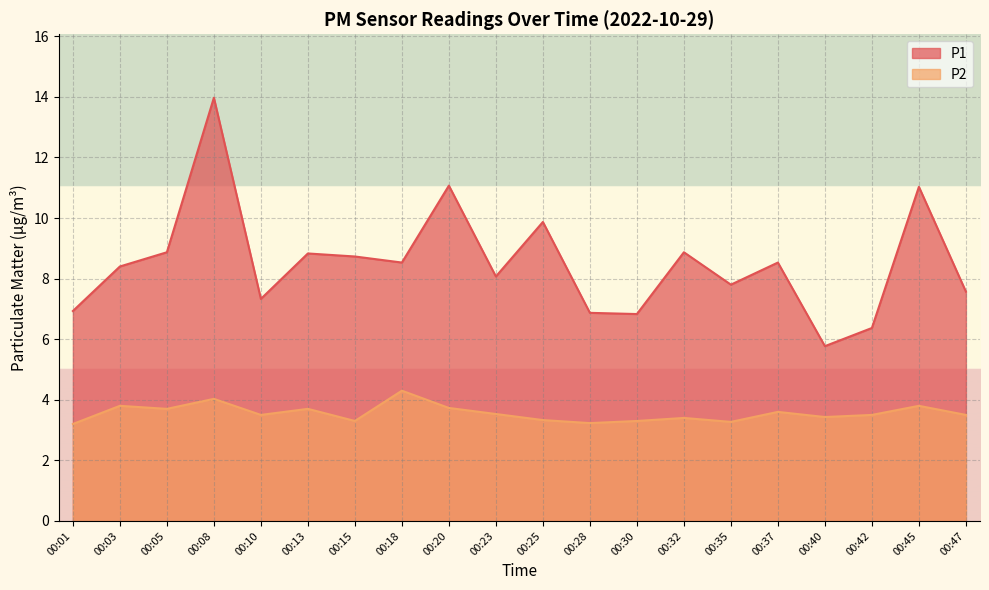

True or false: P2 has a value of 6.1 at 00:32.

False